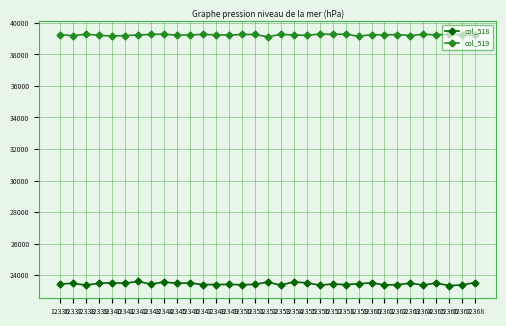

What is the highest value of the col_519 series?

39296